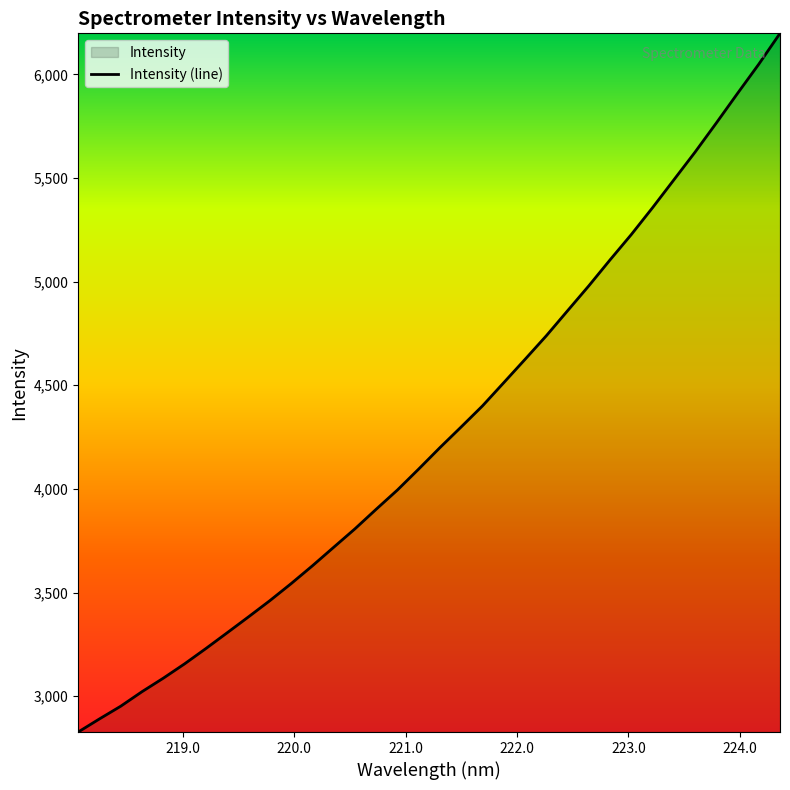

What is the greatest value displayed?

6197.8